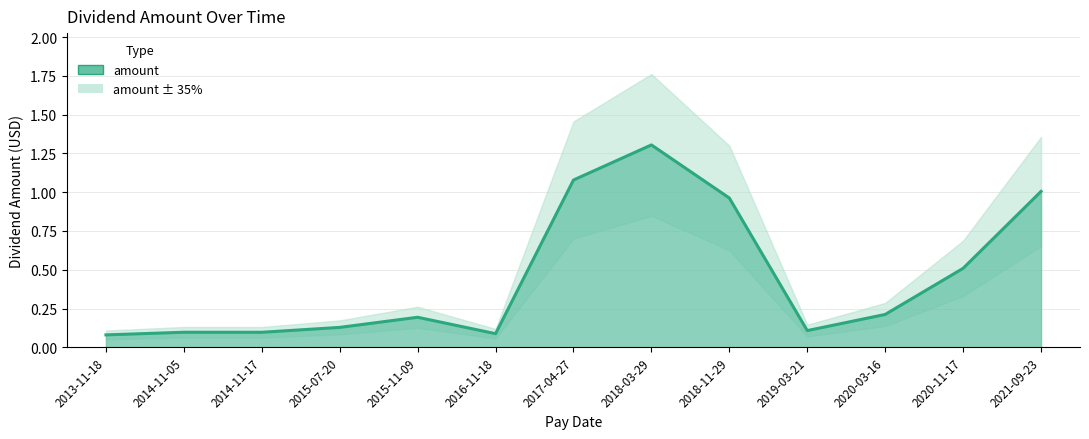

True or false: the data has more than 0 interior local peaks.

True